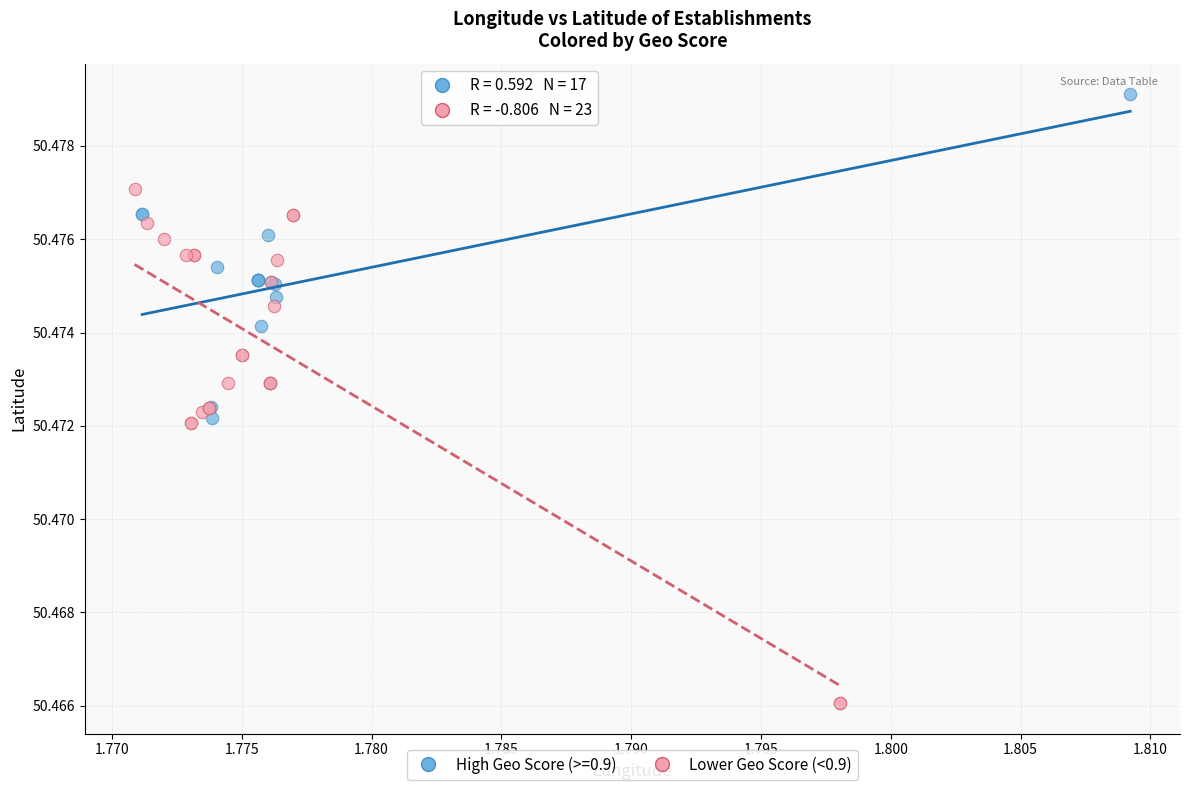

Which series reaches the maximum Y coordinate?

High Geo Score (>=0.9)